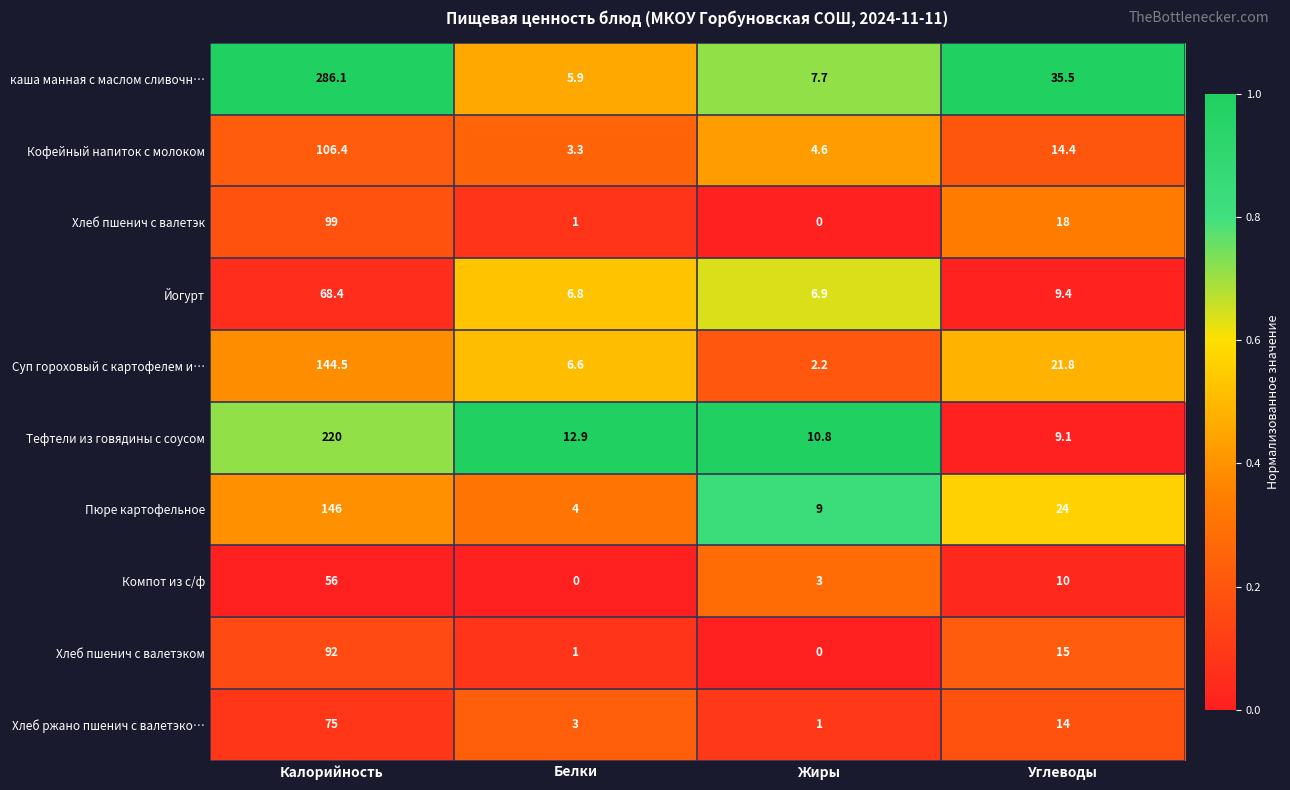

At which category is the sum across all series the highest?

Калорийность